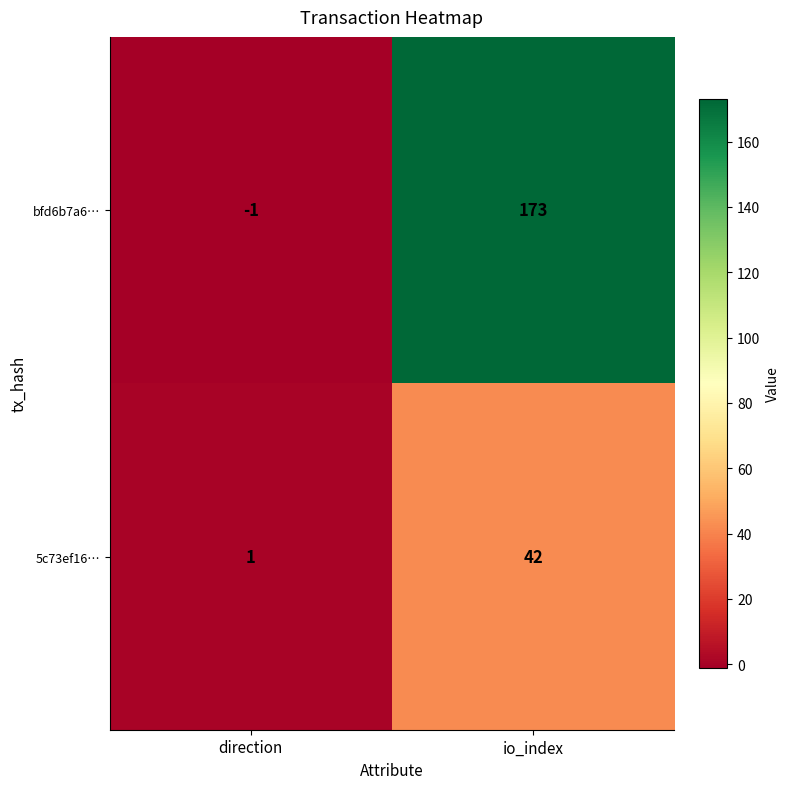

What is the difference between the highest and lowest values at direction?

2